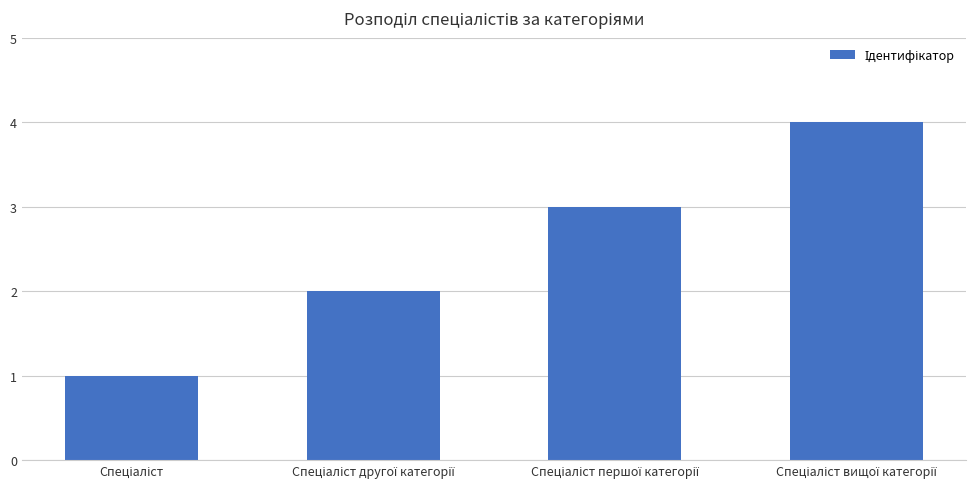

How many values are below 3?

2